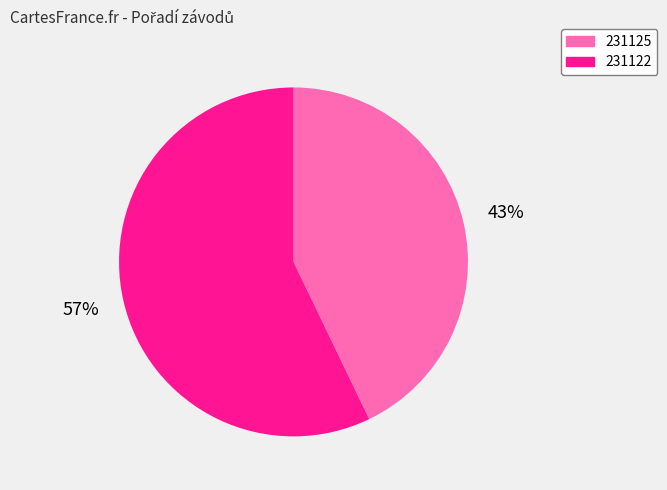

What percentage is the 231125 slice, to the nearest percent?

43%